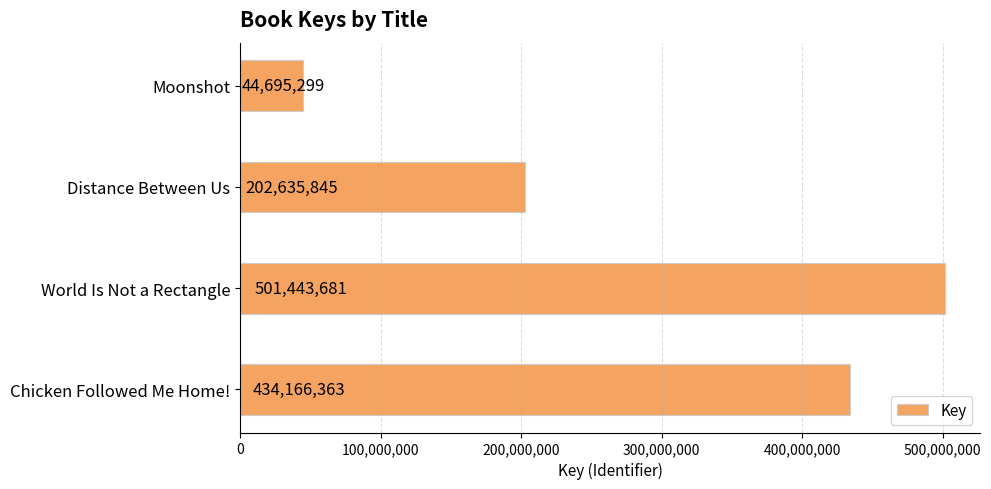

How many series are shown in this chart?

1